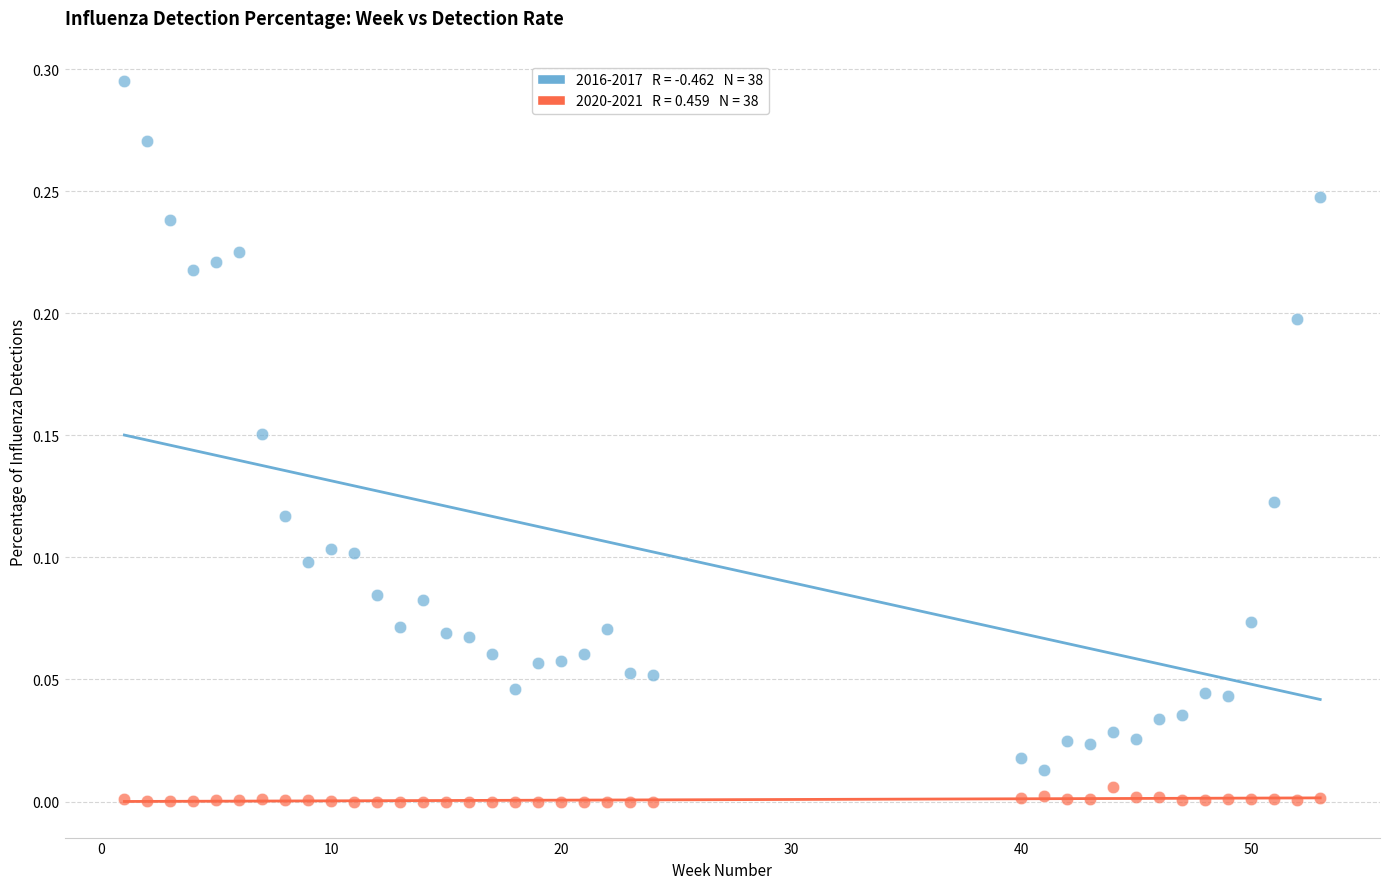

Count the number of points in this scatter plot.

76